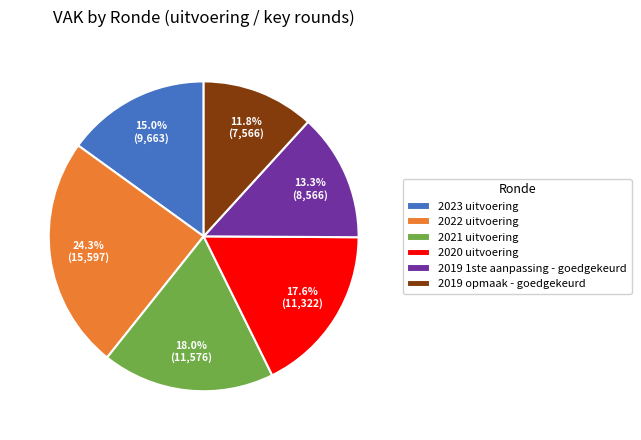

To the nearest percent, what is the difference between the largest and smallest slice percentages?

12%